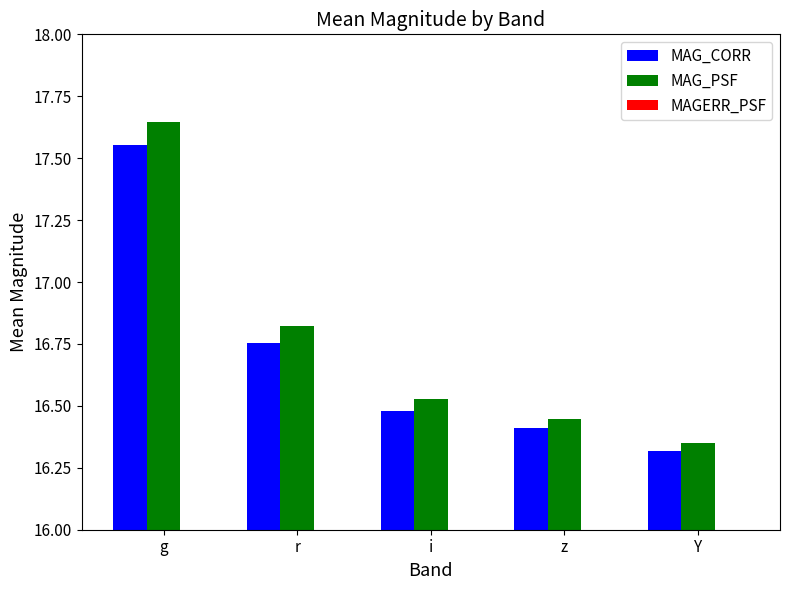

At which label does MAG_PSF reach its peak?

g